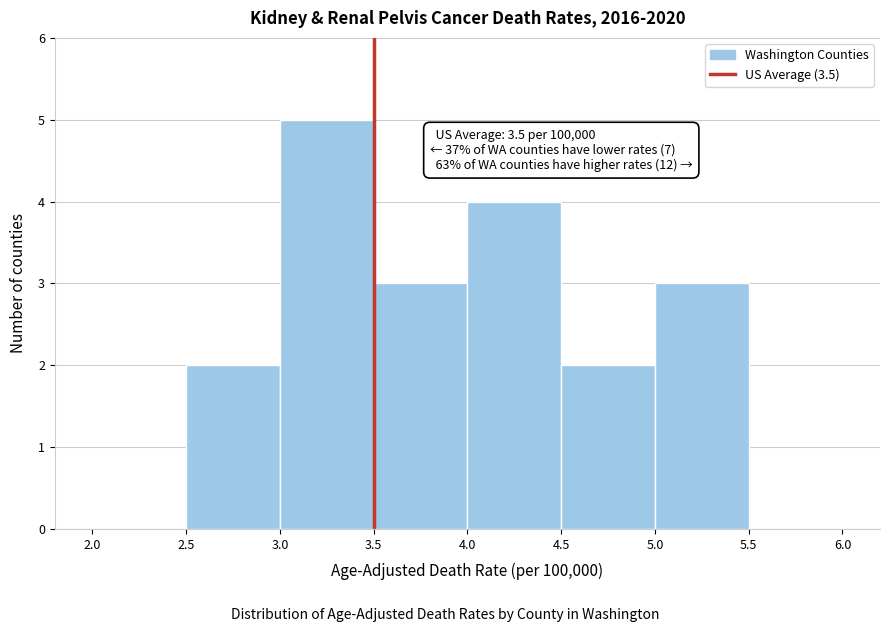

Over which range of the x-axis is the bar tallest?

3.0 to 3.5